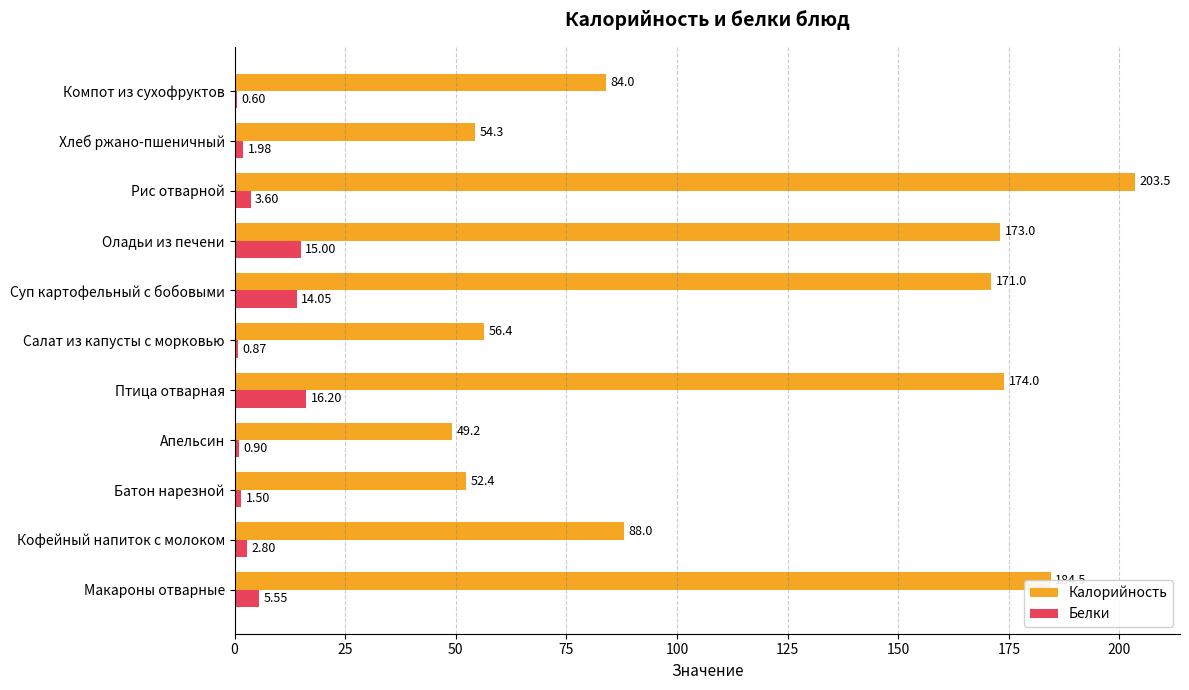

Which series has the largest total across all categories?

Калорийность